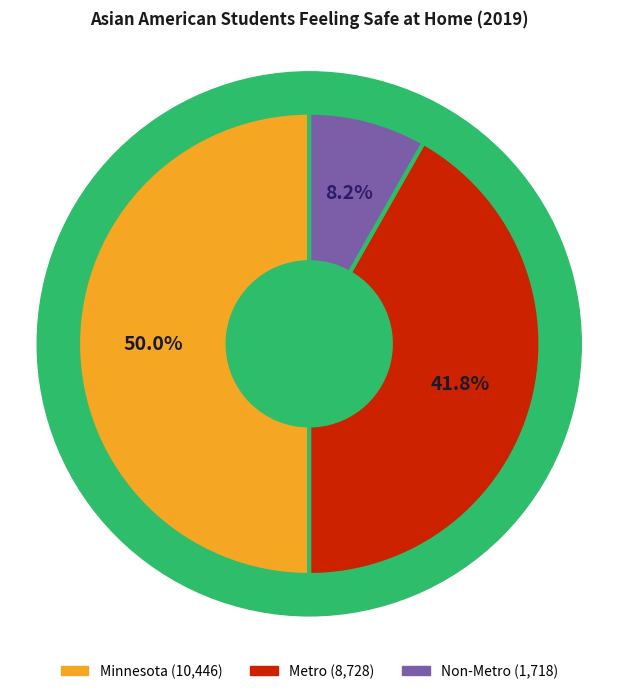

What is the ratio of the value at Metro to the value at Non-Metro?

5.1